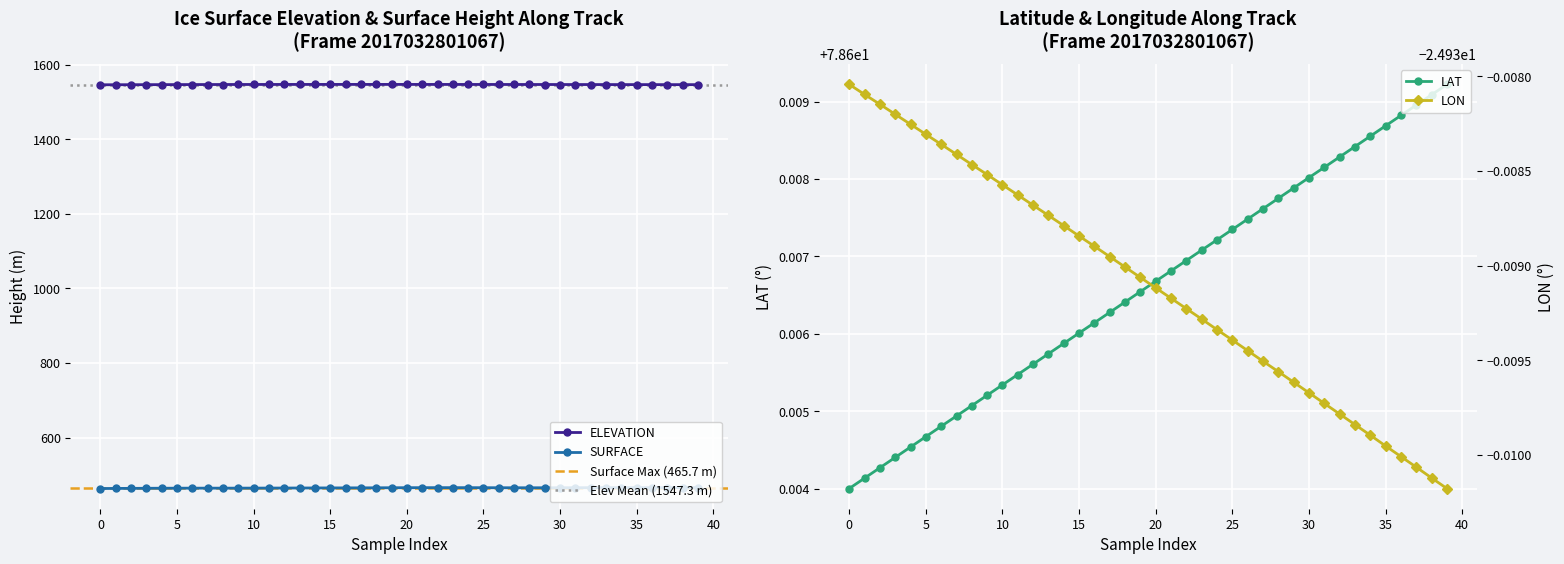

What is the maximum value shown in the chart?

1547.6